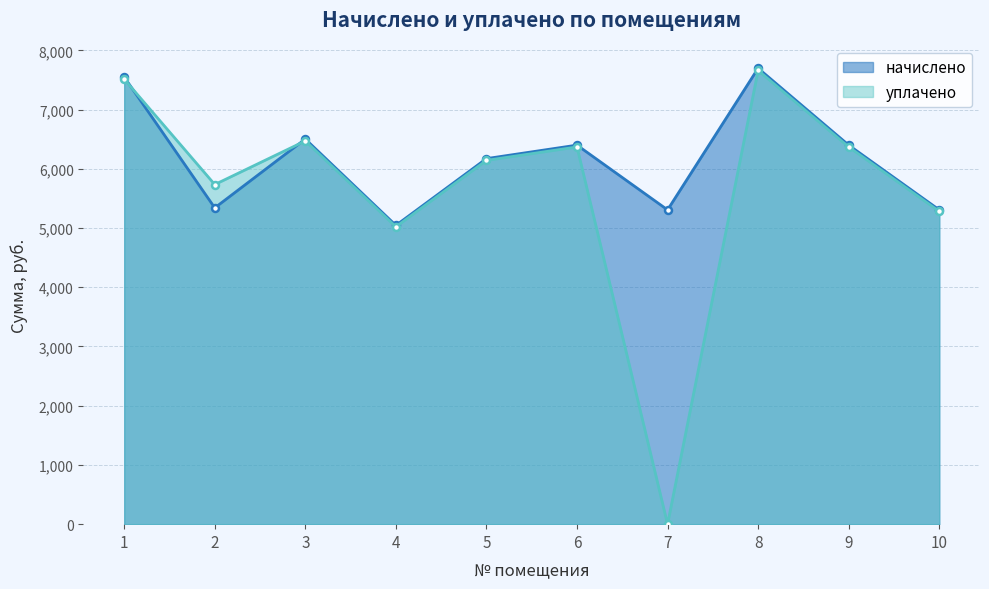

Which label corresponds to the smallest value in the chart?

7